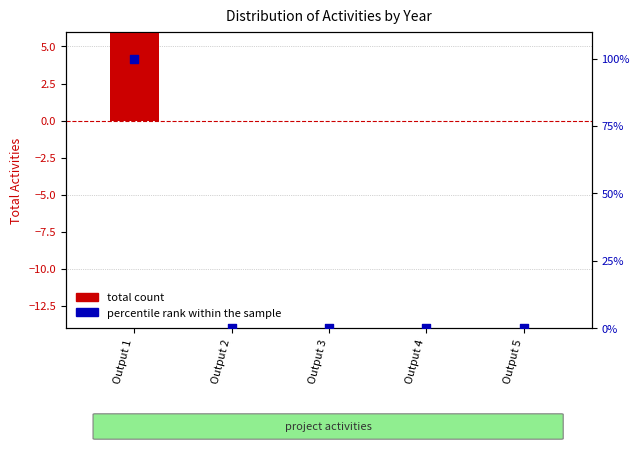

Which series reaches the minimum Y coordinate?

total count